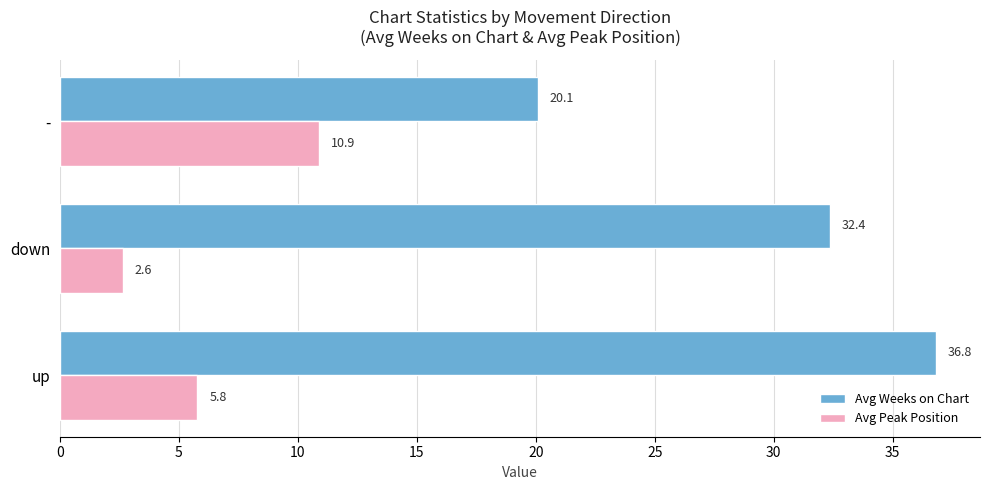

Which category has the lowest value in the Avg Peak Position series?

down